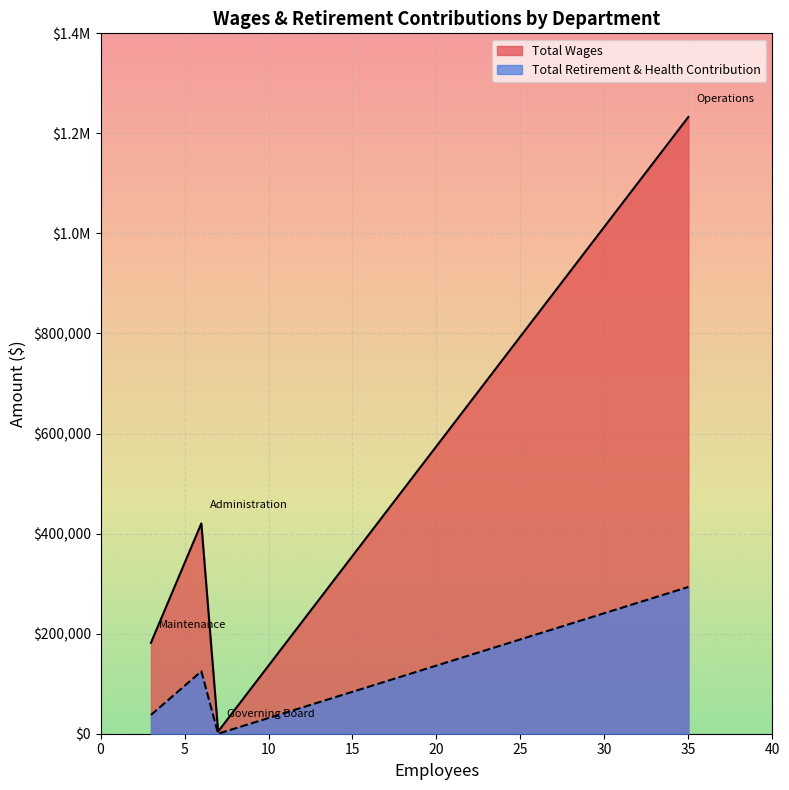

What are all the series names shown in the legend?

Total Wages, Total Retirement & Health Contribution